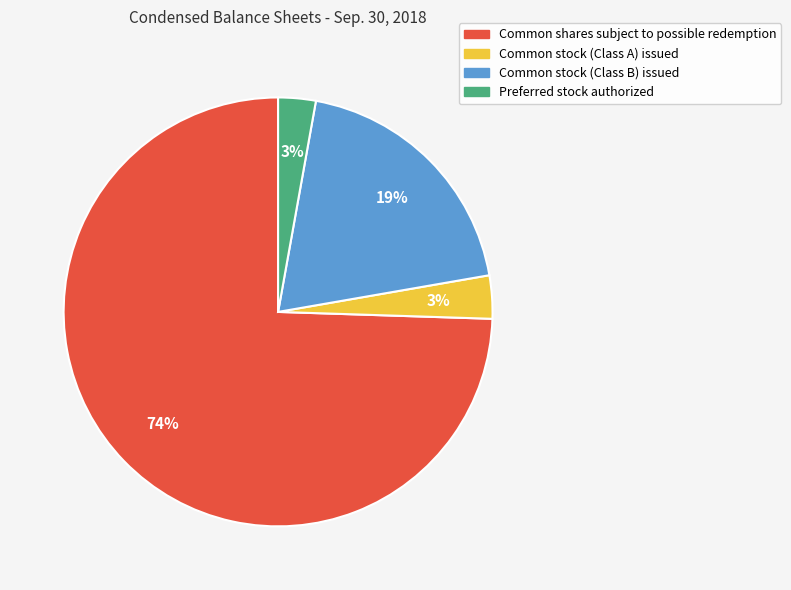

To the nearest percent, what percentage of the pie is Preferred stock authorized?

3%